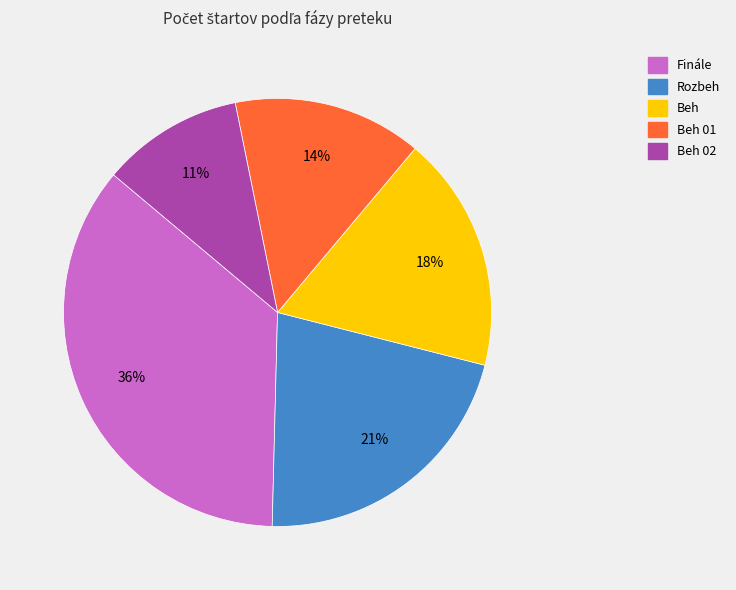

To the nearest percent, what is the difference between the largest and smallest slice percentages?

25%